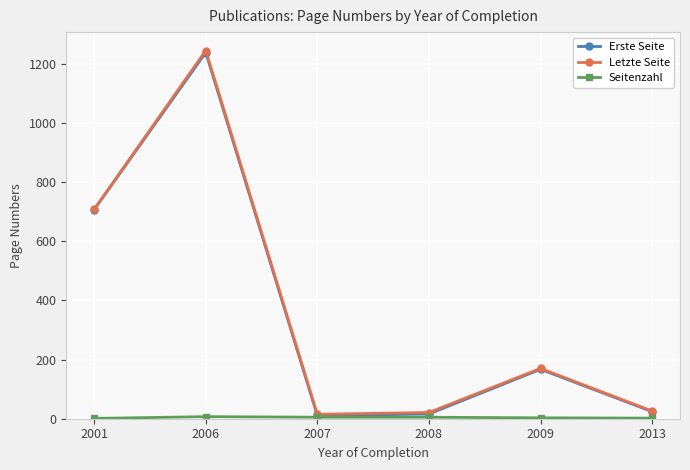

In Letzte Seite, how many points are higher than both neighbors (excluding endpoints)?

2